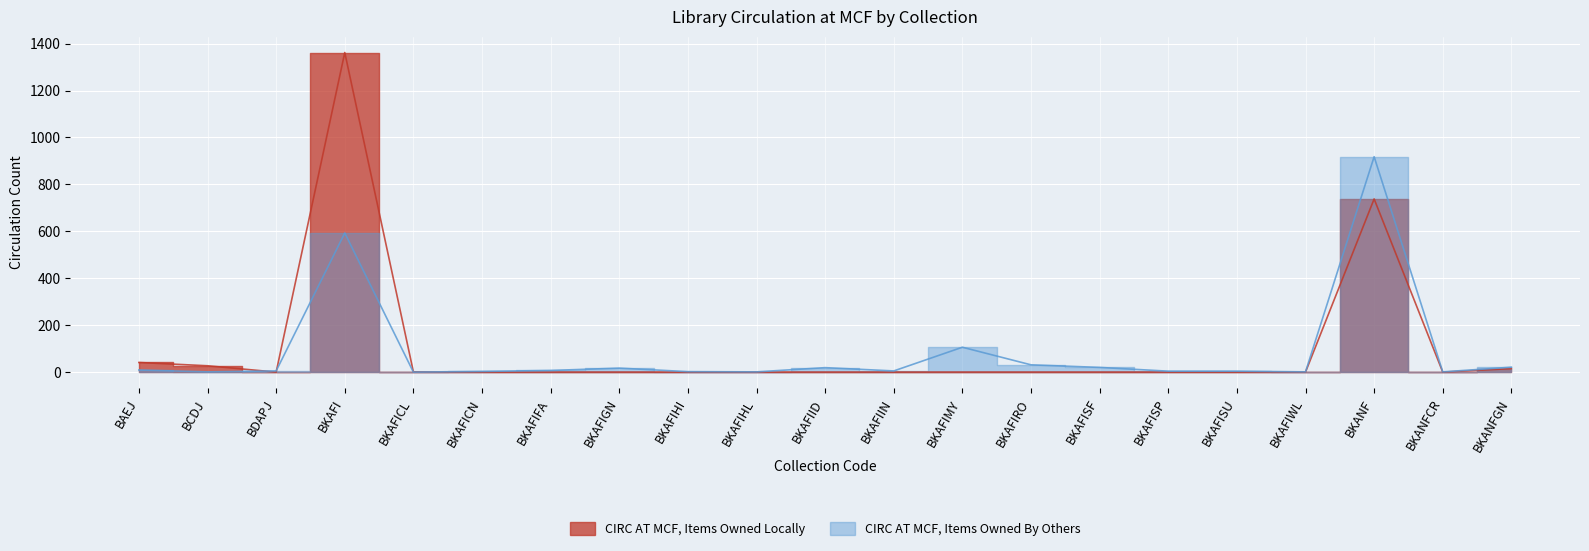

In CIRC AT MCF, ITEMS OWNED LOCALLY, how many points are lower than both neighbors (excluding endpoints)?

2